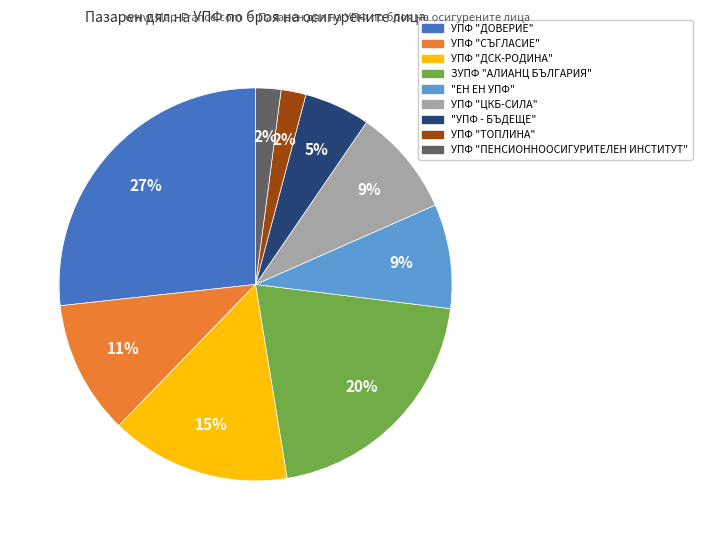

Is the sum of "УПФ - БЪДЕЩЕ" and ЗУПФ "АЛИАНЦ БЪЛГАРИЯ" greater than half?

No